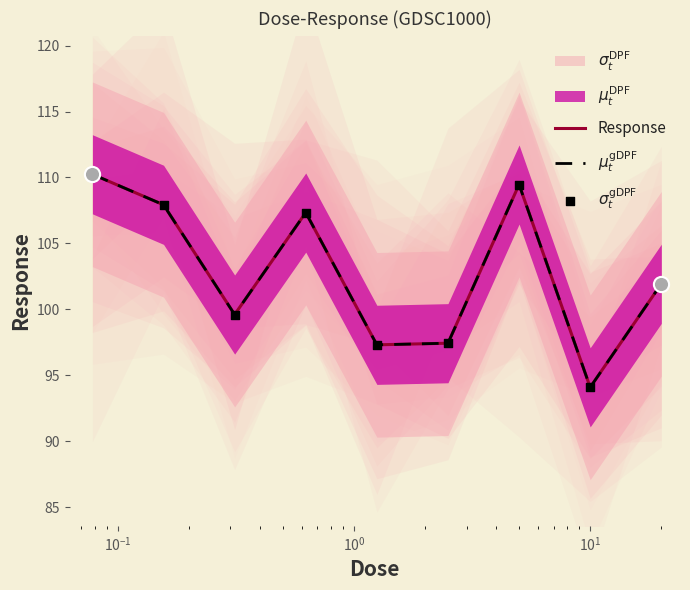

Which series has the largest total across all categories?

Response